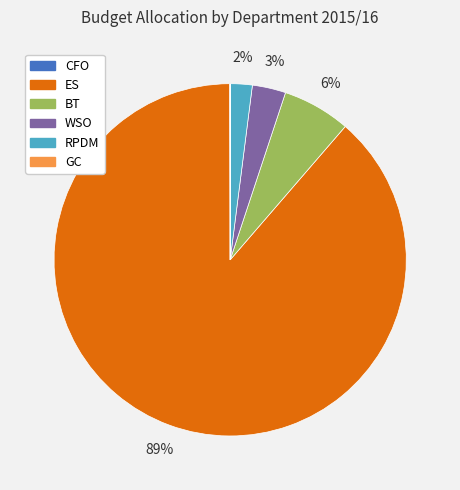

Is it true that RPDM is 2% of the pie?

True